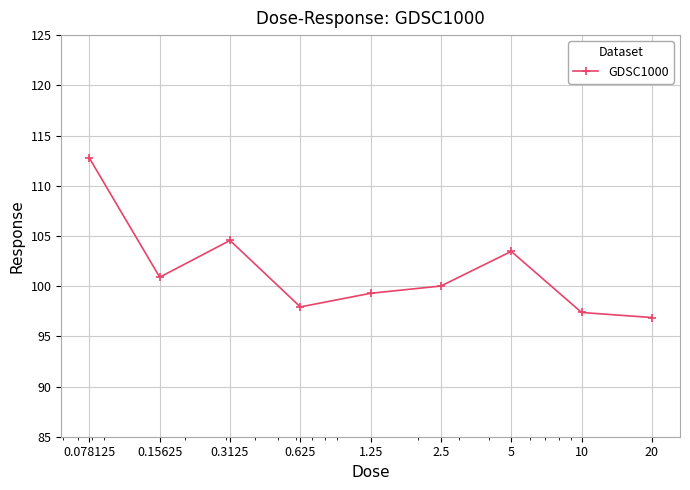

What is the value of the 3rd point from the left?

104.6